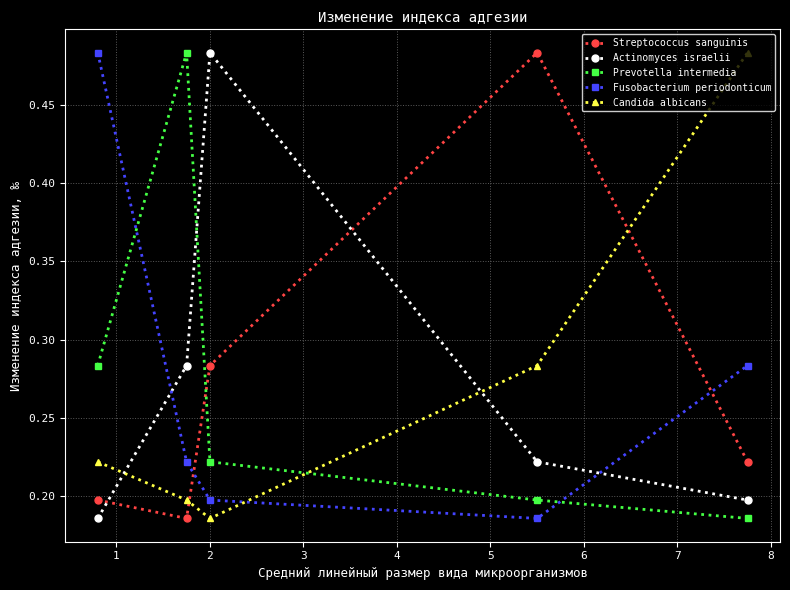

What are all the series names shown in the legend?

Streptococcus sanguinis, Actinomyces israelii, Prevotella intermedia, Fusobacterium periodonticum, Candida albicans